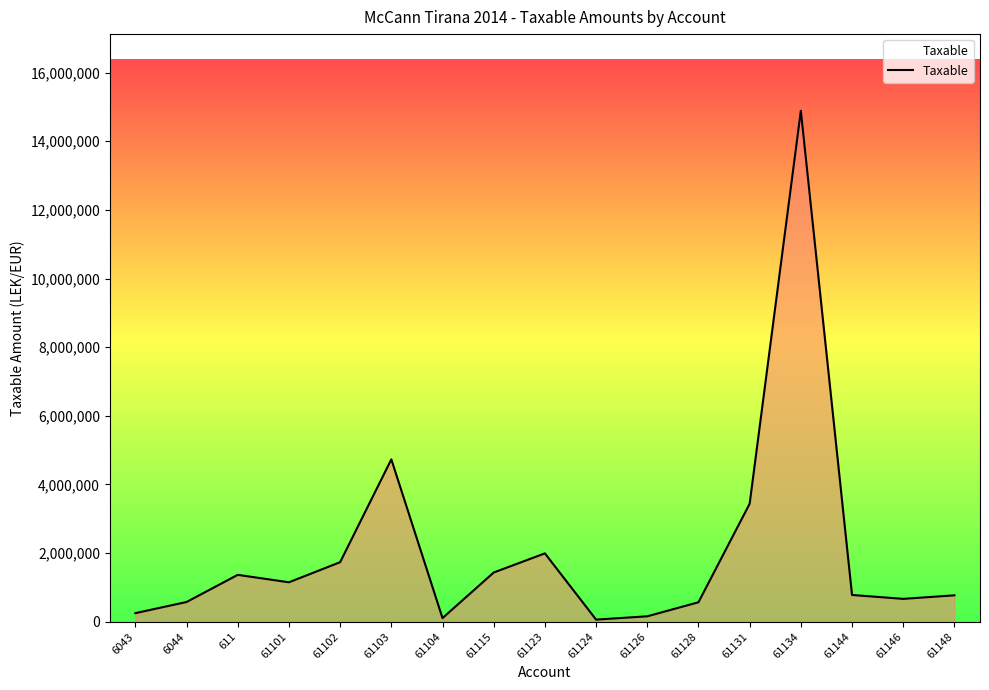

At which label does the data first exceed 779642?

611